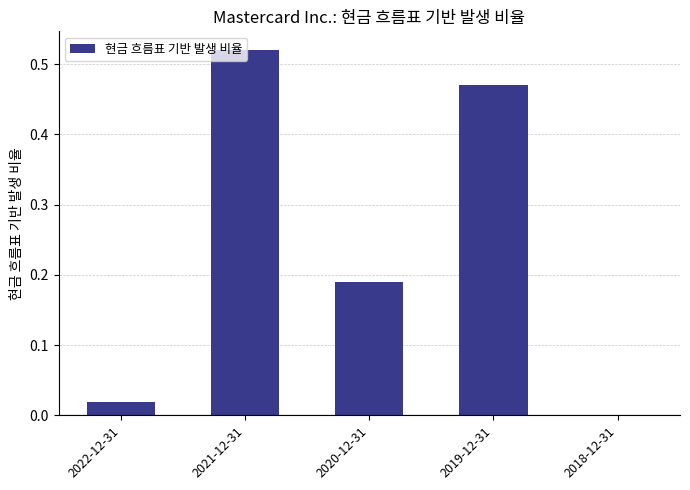

The chart shows a value of 0.1 at 2020-12-31. True or false?

False